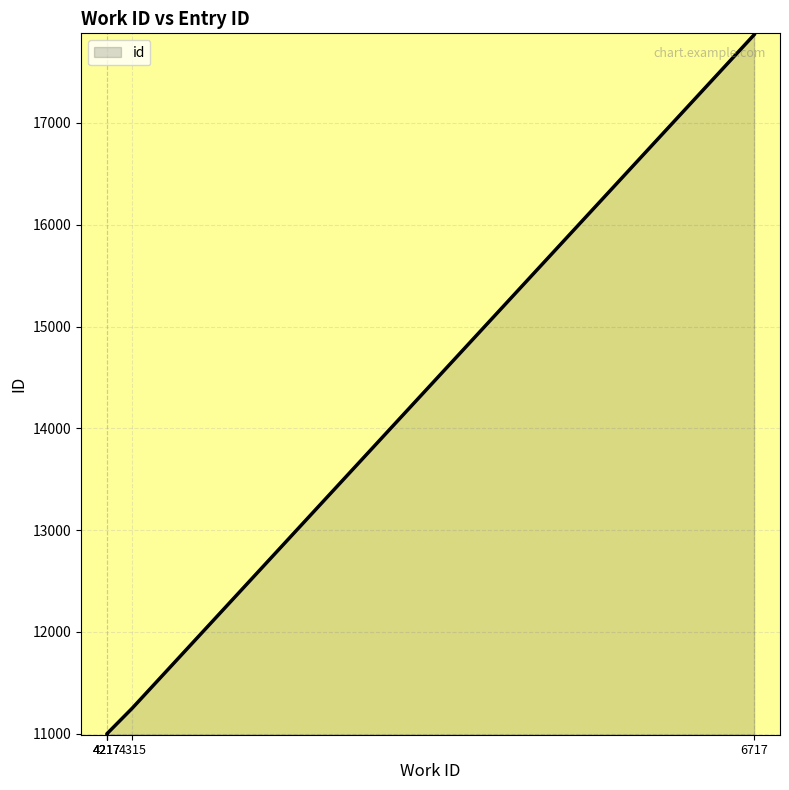

Reading right to left, transcribe all the data shown in this chart.

17866	11251	10999	10996	10995